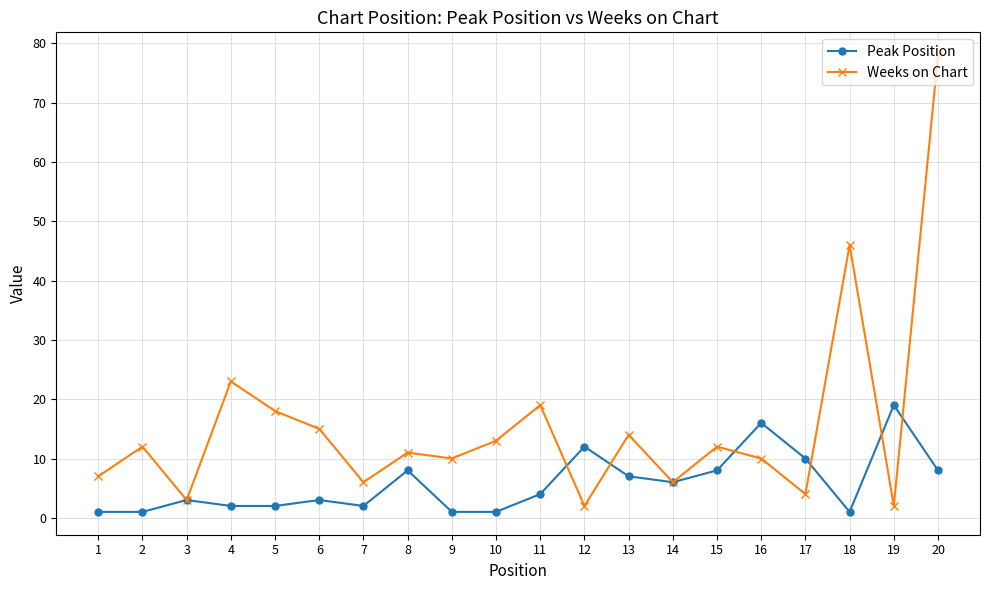

Rank the series by their average value, from highest to lowest.

Weeks on Chart, Peak Position